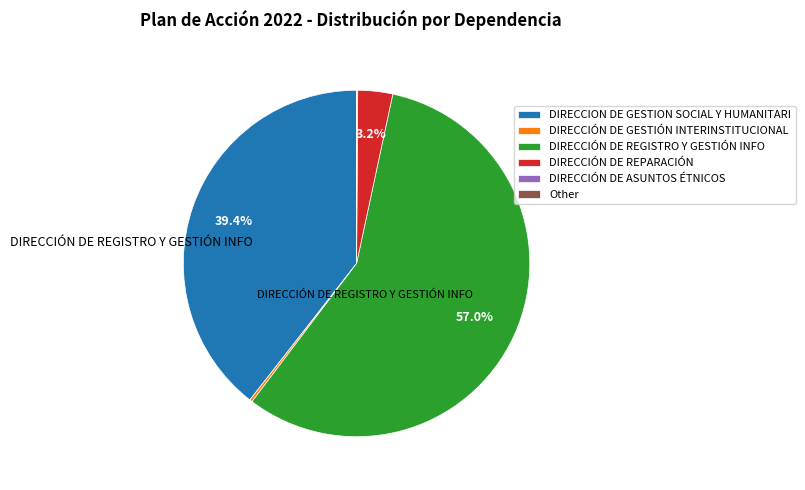

The DIRECCION DE GESTION SOCIAL Y HUMANITARI slice represents 28% of the pie. True or false?

False